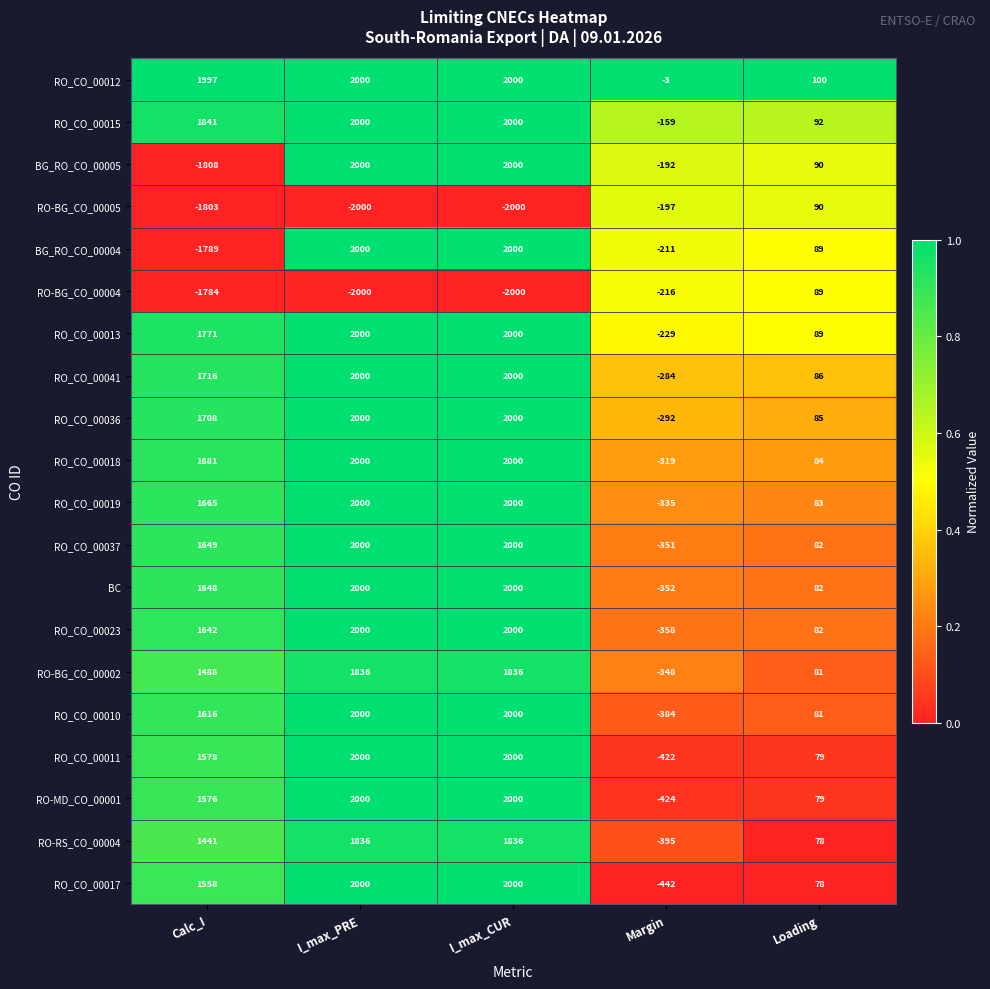

Is it true that RO_CO_00013 equals 1771 at Calc_I?

True